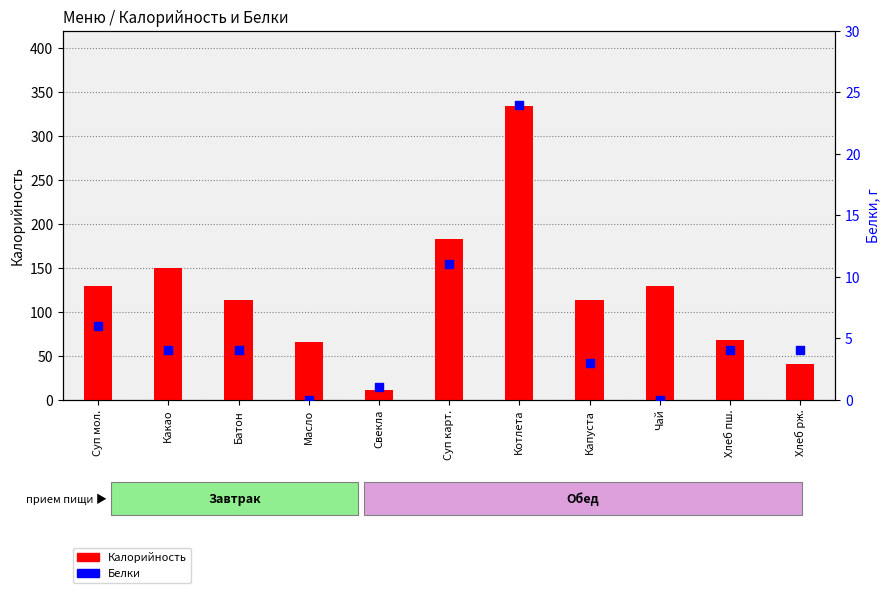

Which series has the widest spread of Y values?

Калорийность